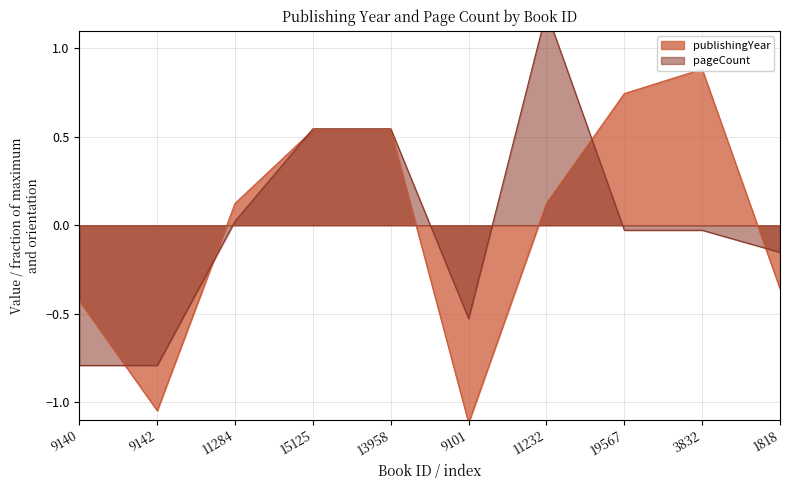

What is the value of the publishingYear point at the 2nd from the left?

-1.0